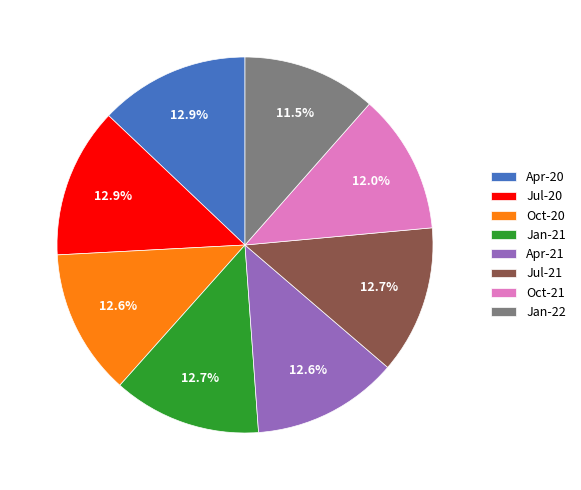

True or false: Jan-22 accounts for 1% of the total.

False